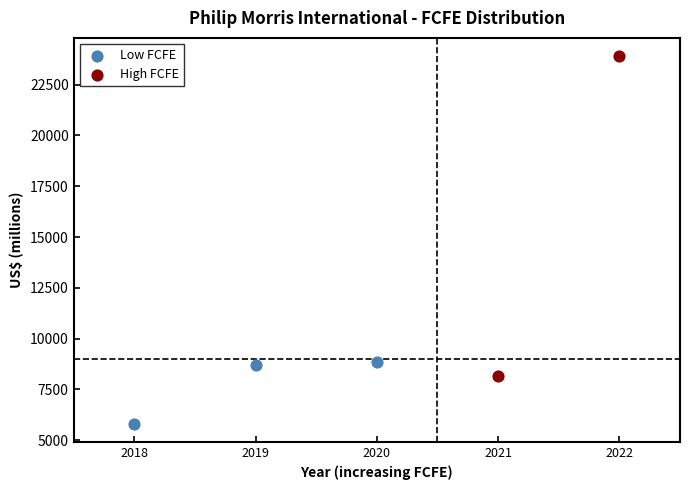

Which series has the widest spread of Y values?

High FCFE